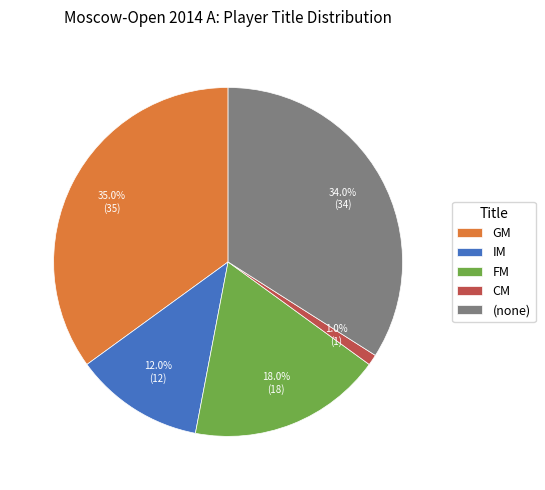

Approximately how many times larger is the value at IM compared to (none)?

0.4